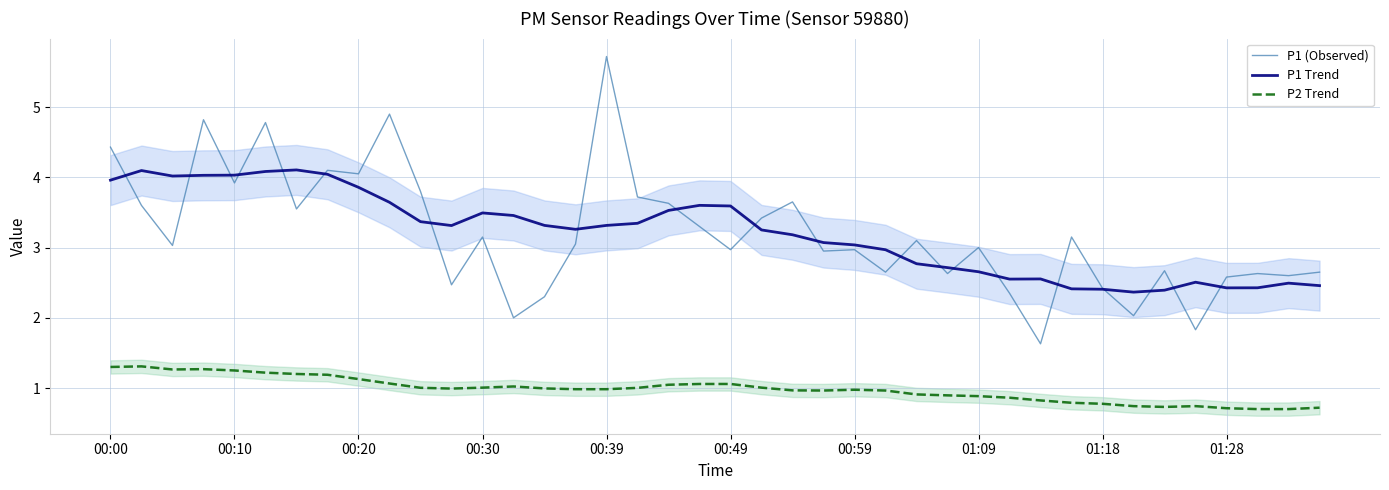

True or false: P1 Trend and P2 Trend intersect in this chart.

False